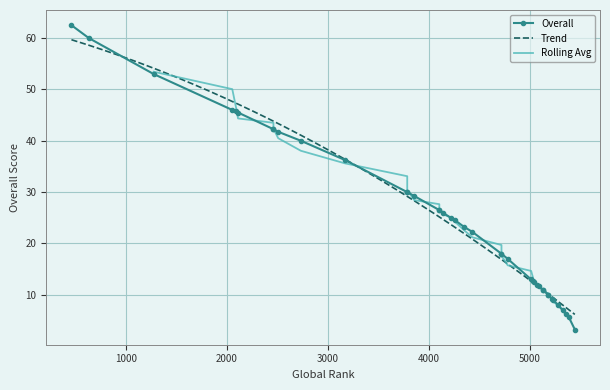

What is the change in value from 4104 to 2089?

+19.2